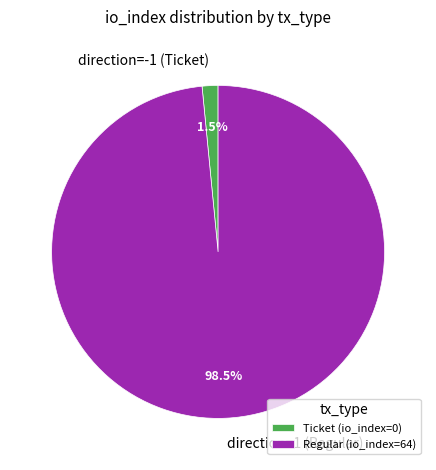

True or false: direction=1 (Regular) accounts for 94% of the total.

False